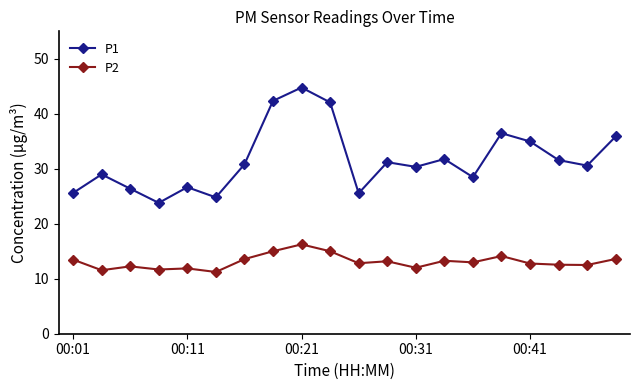

What is the average value of the P1 series?

31.7